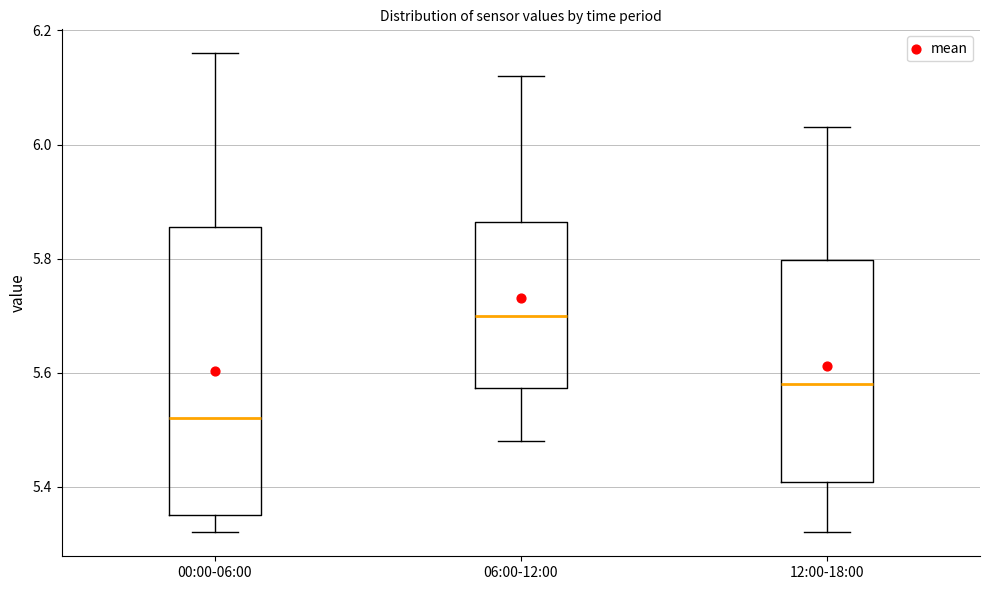

Where does the upper whisker of the box for 12:00-18:00 end on the y-axis? The values are not printed on the chart, so give them approximately, as read against the axis.

6.04